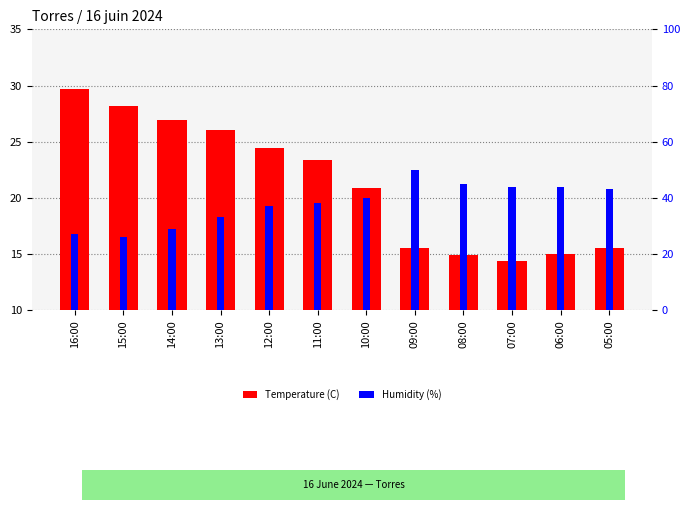

How many data points in Temperature (C) are less than 23?

6